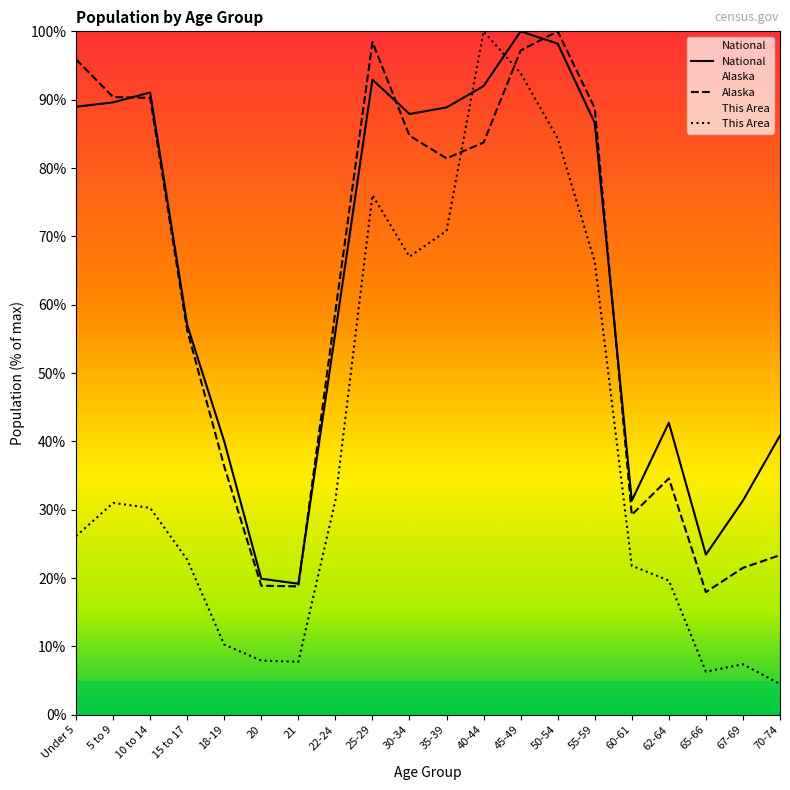

Does the chart display data point markers on the line(s)?

No